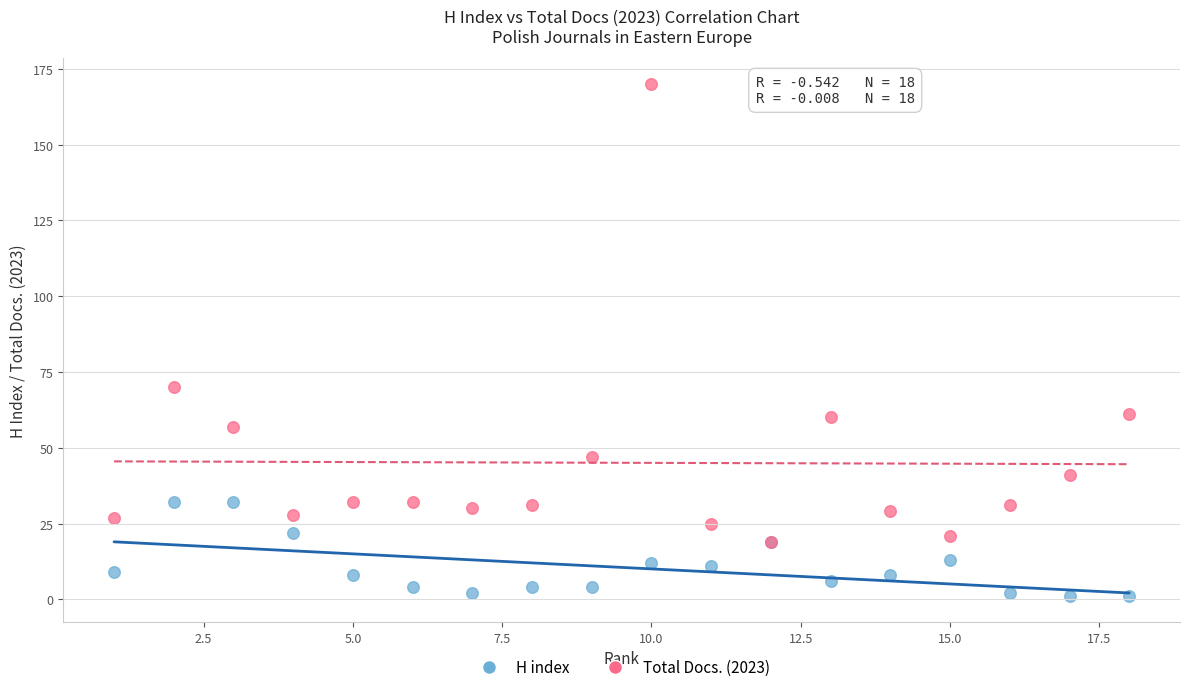

What are all the series names shown in the legend?

H index, Total Docs. (2023)